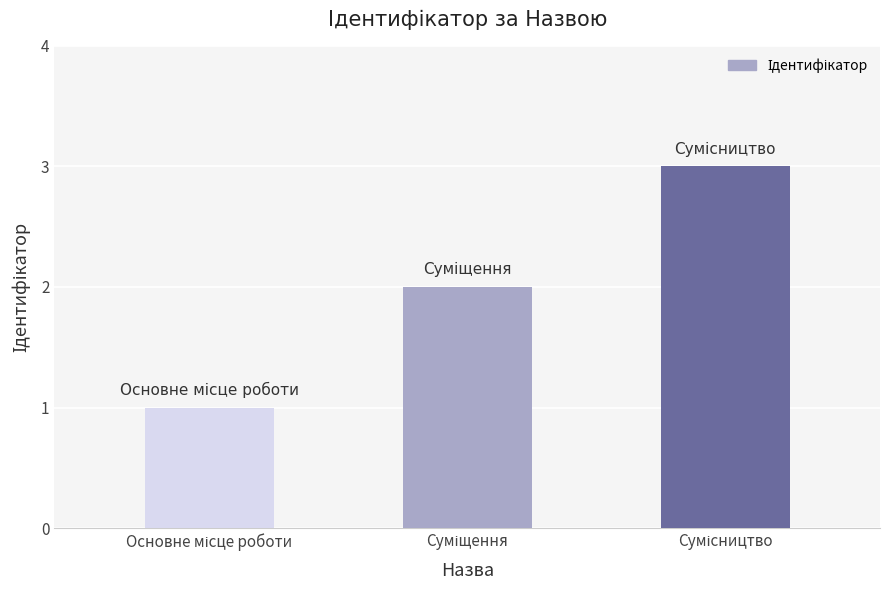

Reading right to left, extract all data points from this chart.

3	2	1